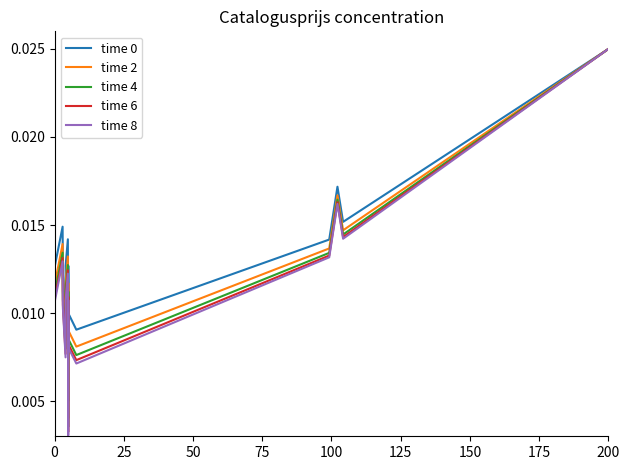

How many lines are shown in the chart?

5